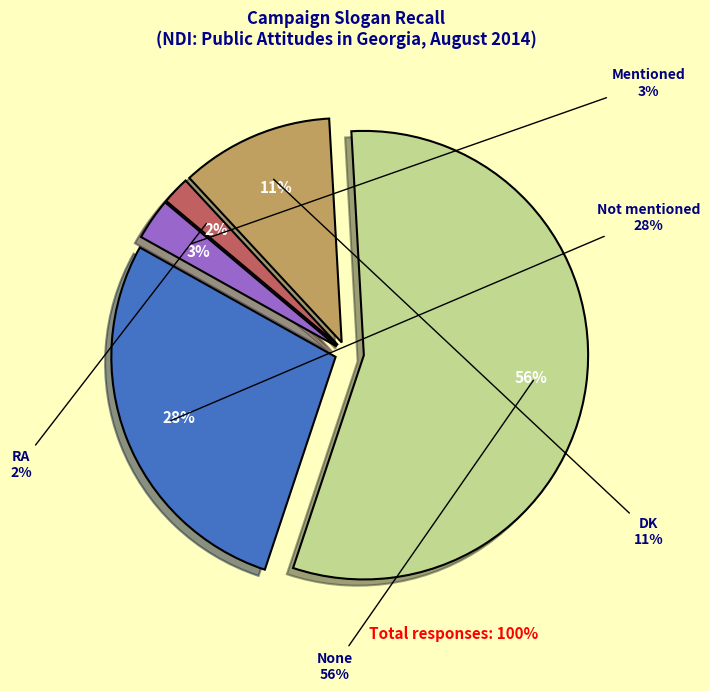

How many segments does this pie chart have?

5